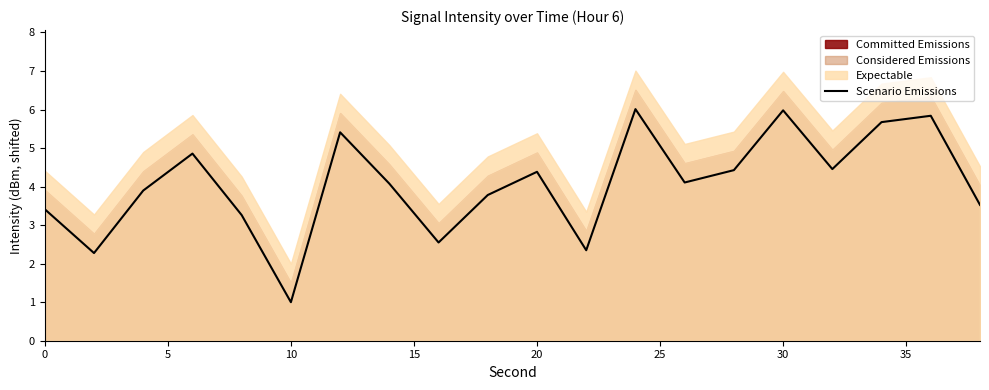

How many interior local peaks (higher than both neighbors) does the data have?

6